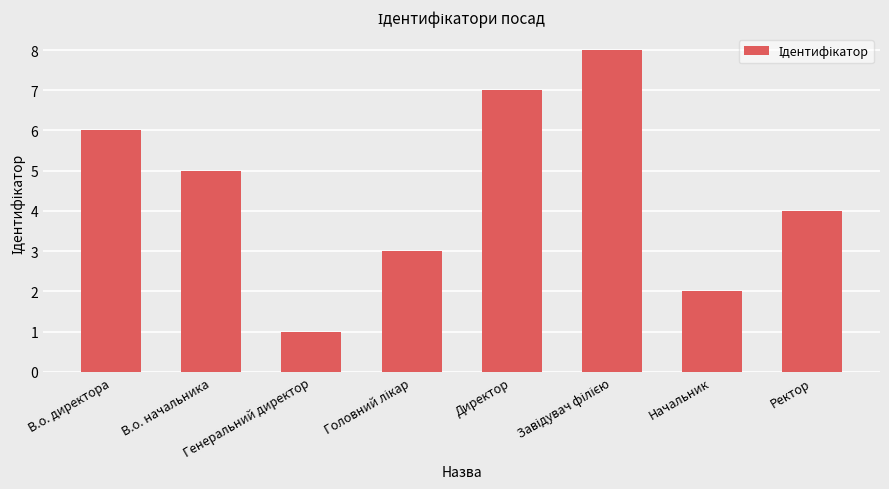

What value does the data have at Начальник?

2